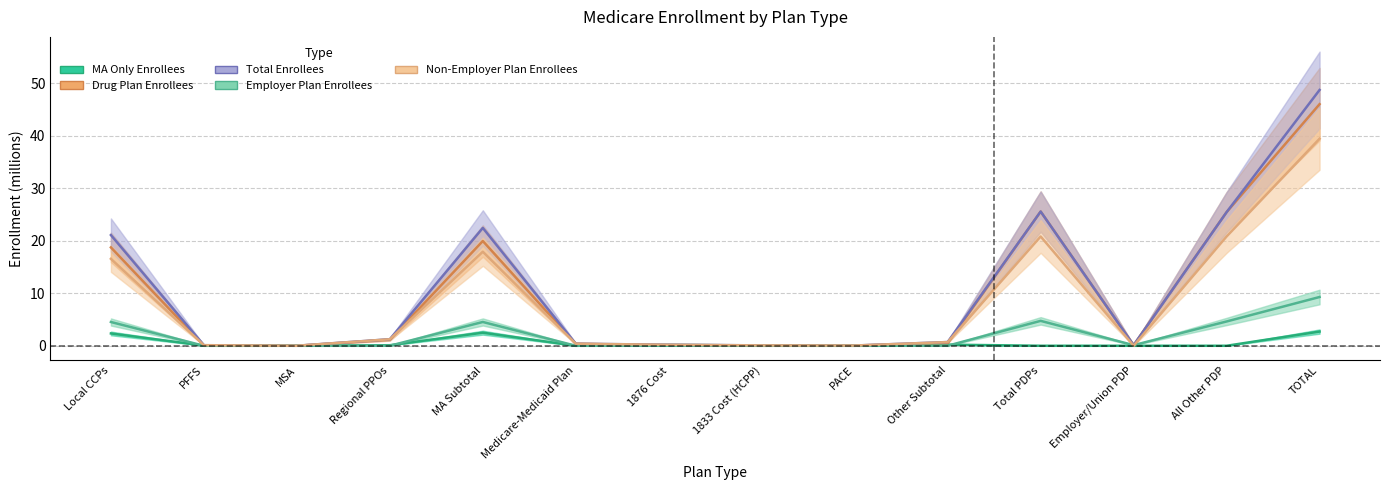

True or false: Total Enrollees and Employer Plan Enrollees intersect in this chart.

False